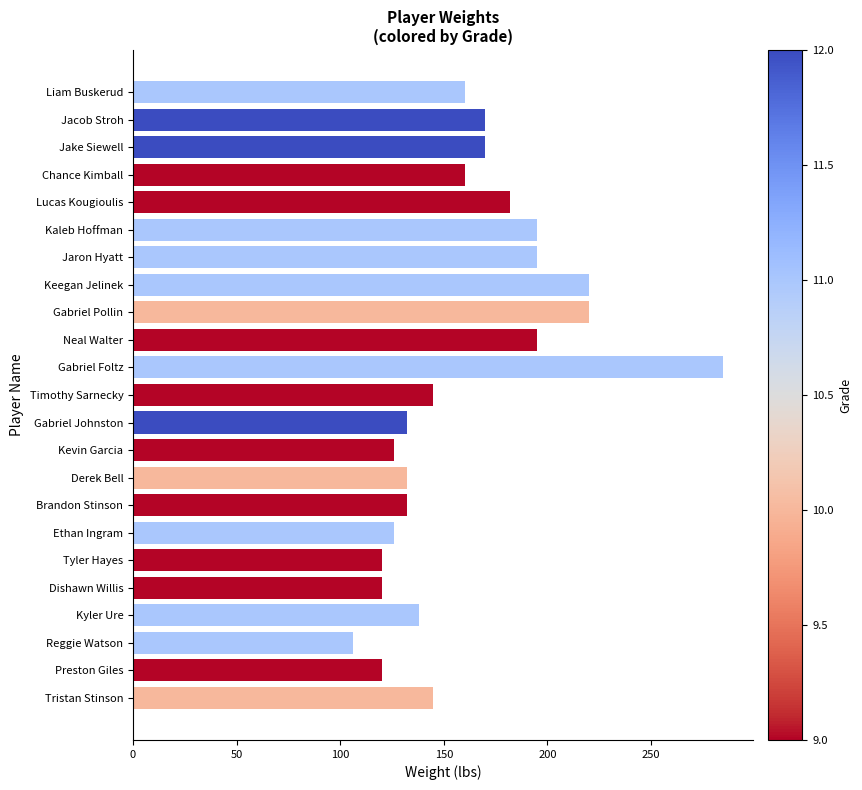

What is the label of the 3rd bar from the bottom?

Reggie Watson